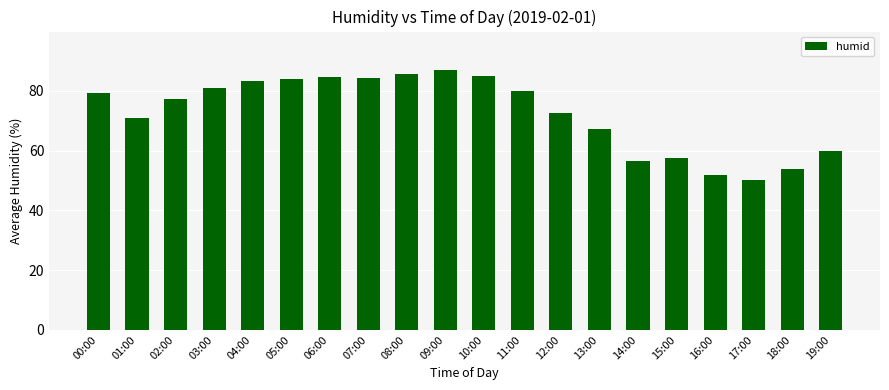

What position from the left is 16:00?

17